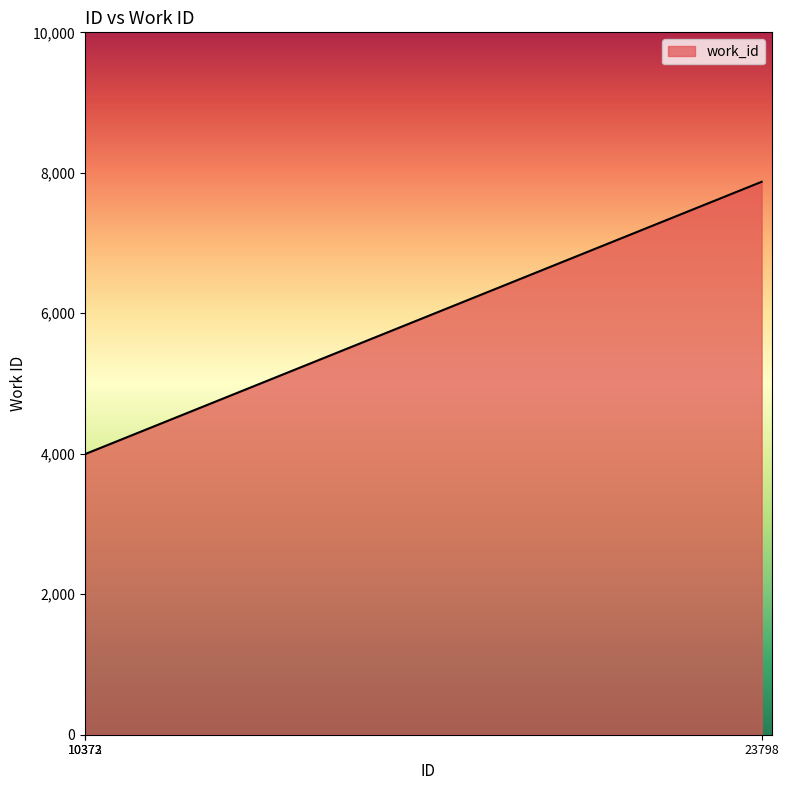

How many distinct data groups are displayed?

1